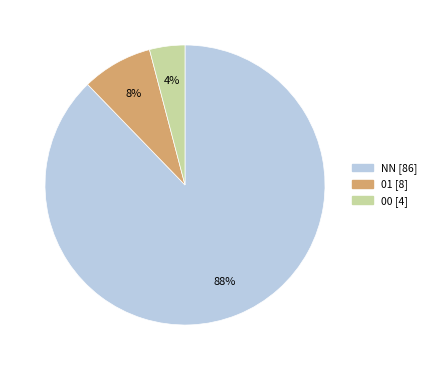

To the nearest percent, what is the average slice percentage?

33%